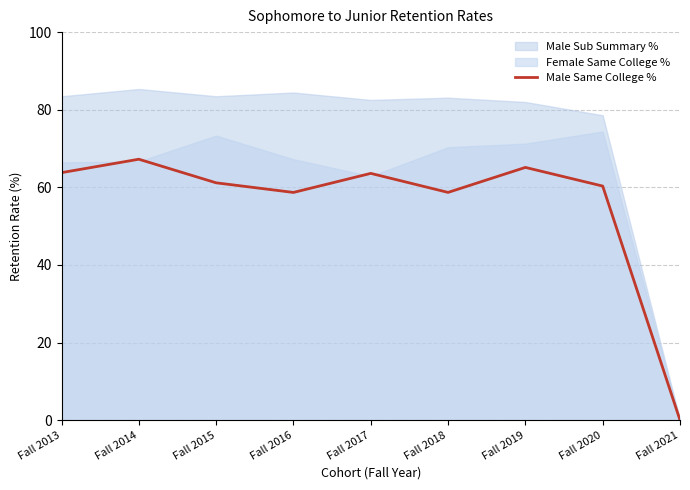

Which category has the highest value across all series?

Fall 2014